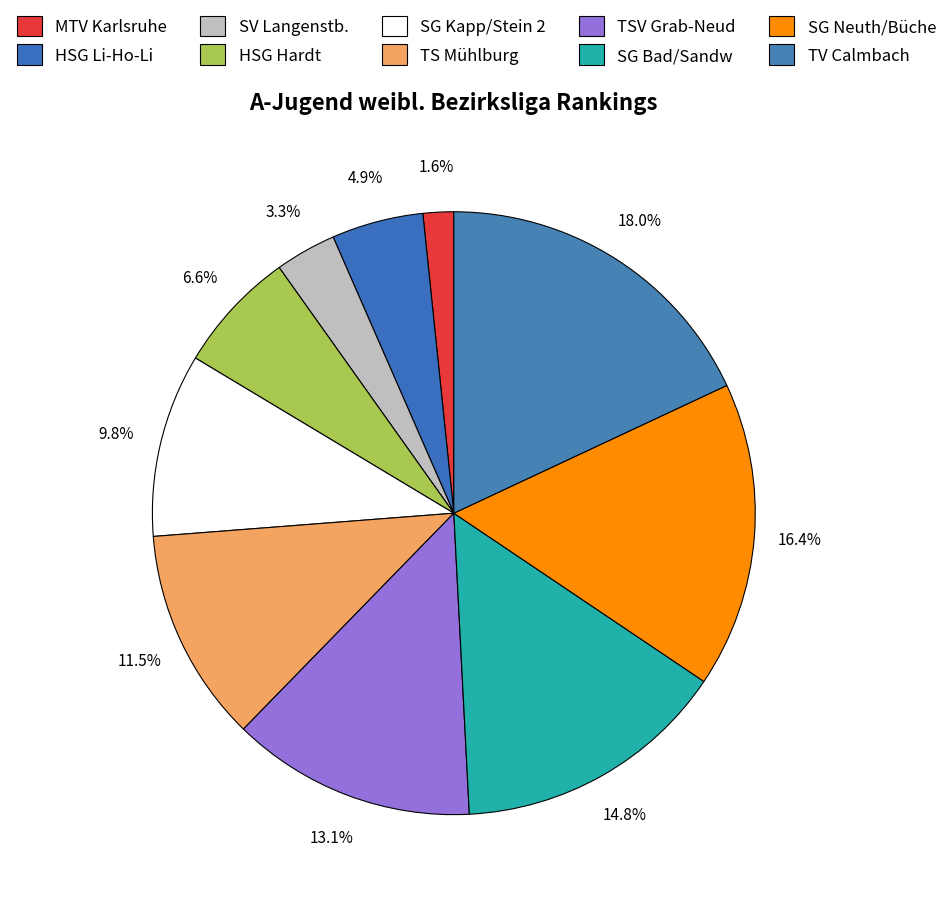

Count the number of slices in the pie.

10